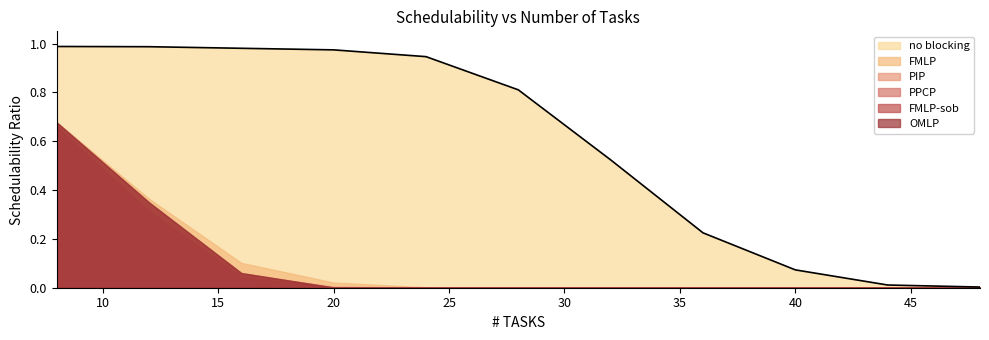

How many distinct data groups are displayed?

6